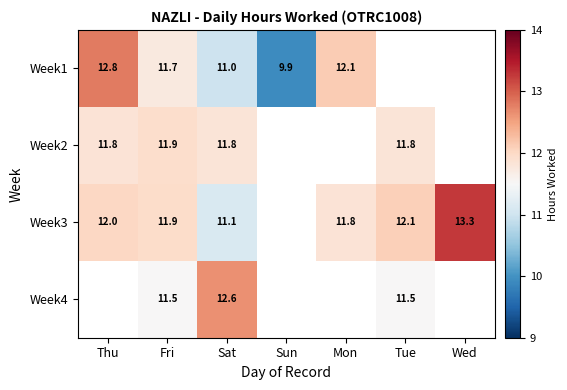

Which category has the highest value in the Week1 series?

Thu